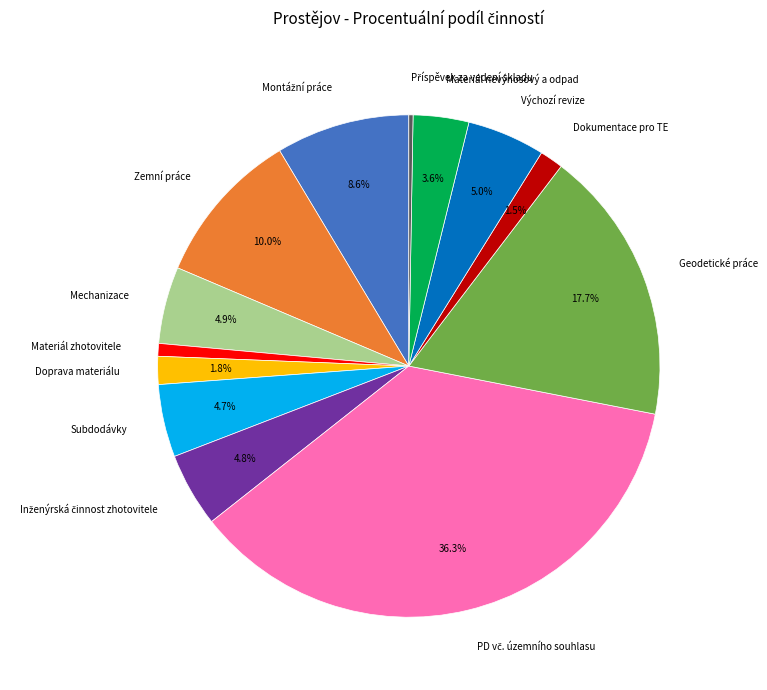

Does Dokumentace pro TE account for over 50% of the chart?

No